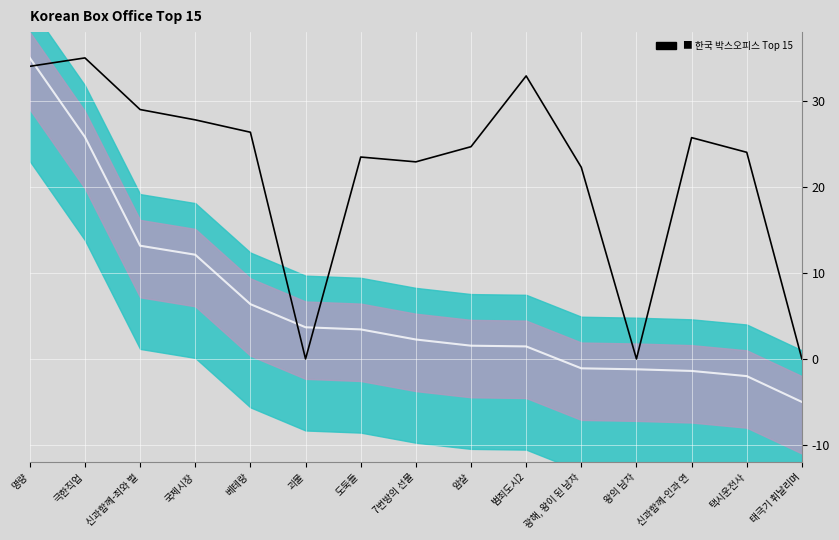

How many times do 매출액 and Center (관객수) cross each other?

3